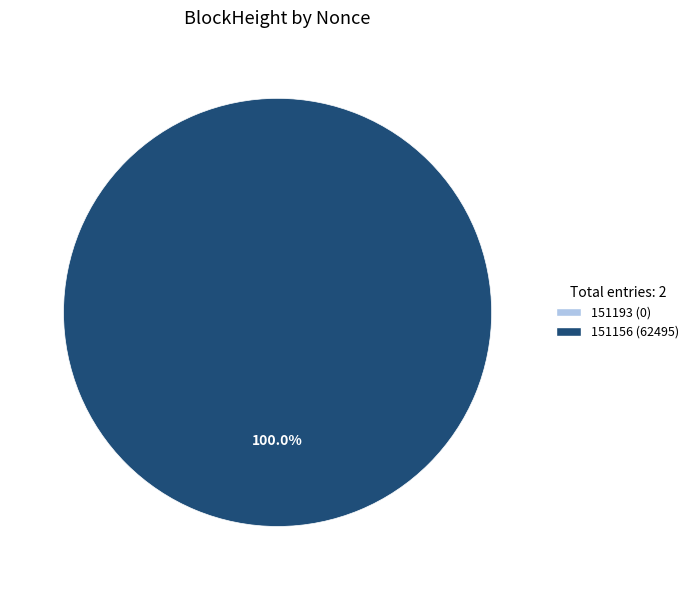

To the nearest percent, what is the difference between the largest and smallest slice percentages?

100%